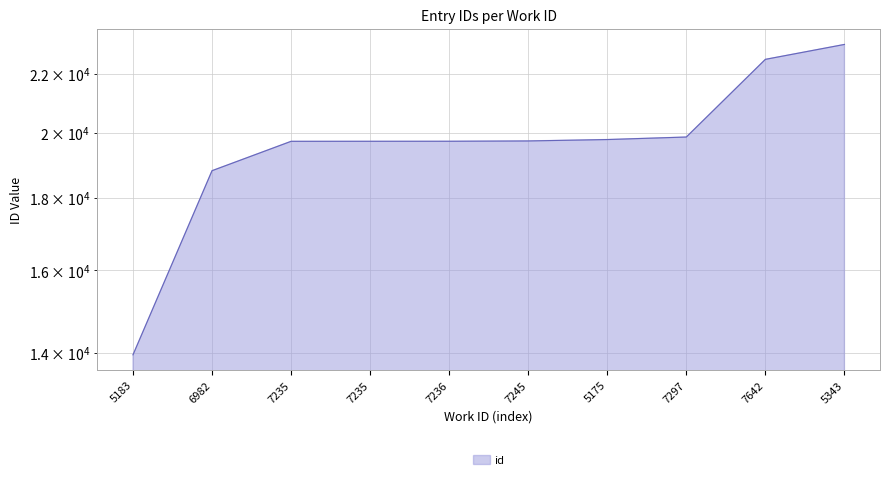

At which label is the value closest to 18522?

6982